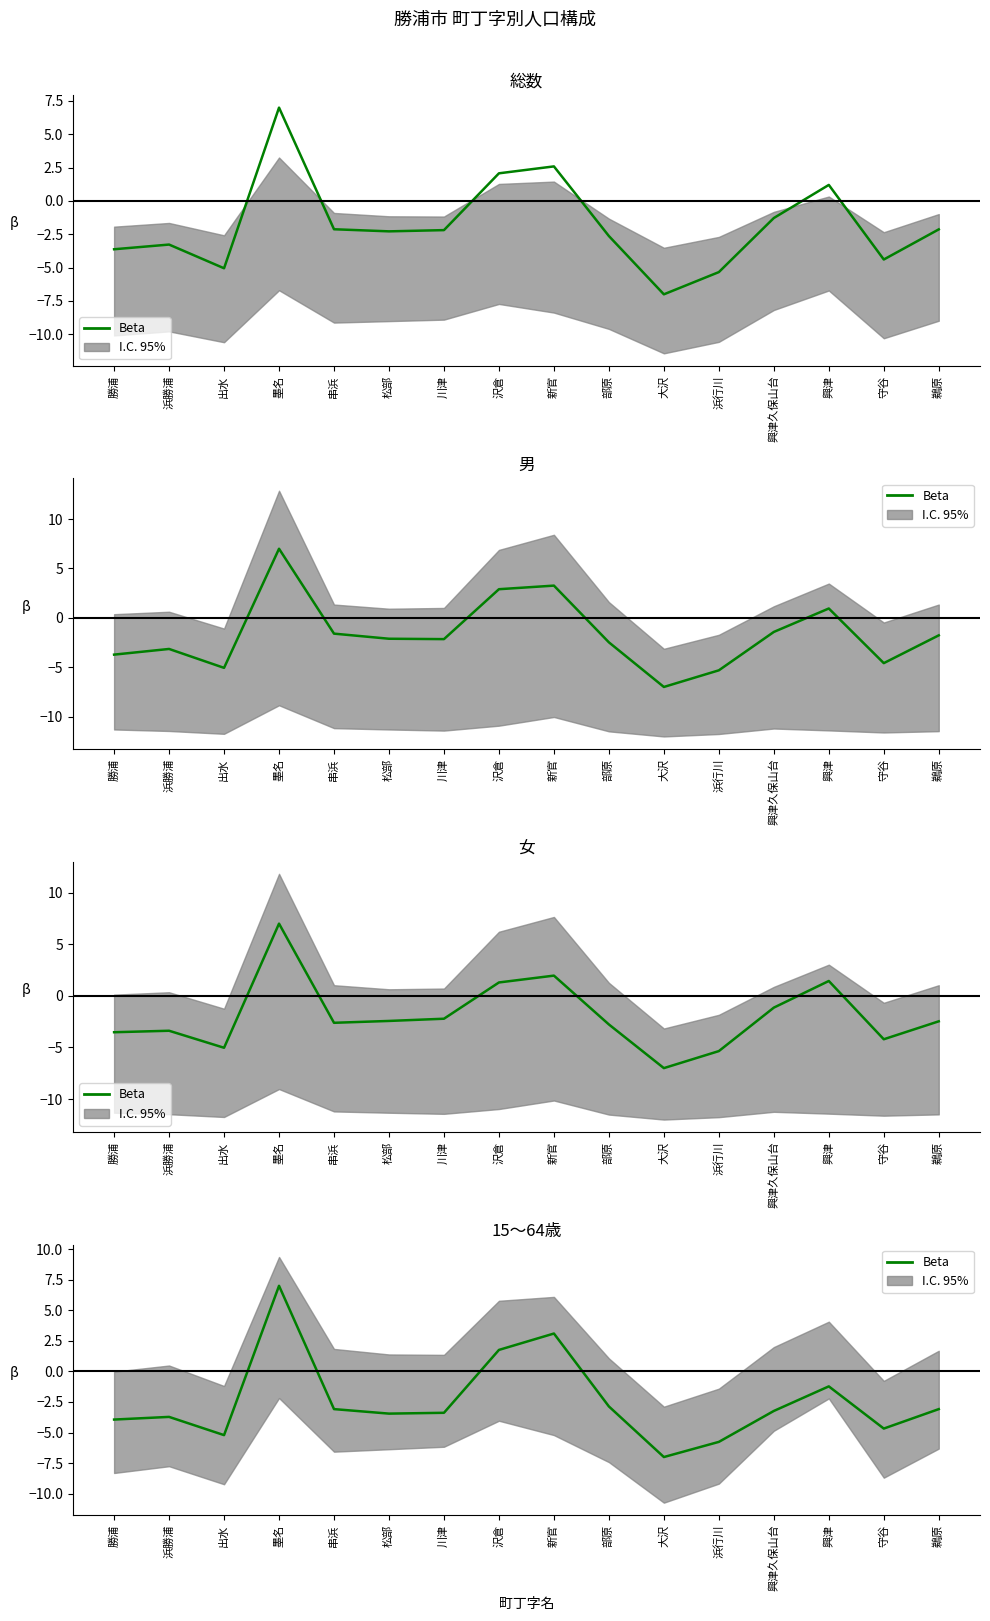

At which category does the data reach its first local peak?

浜勝浦